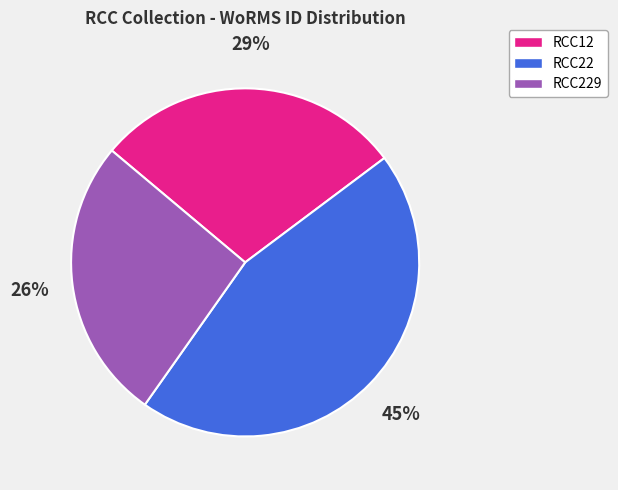

Count the number of slices in the pie.

3